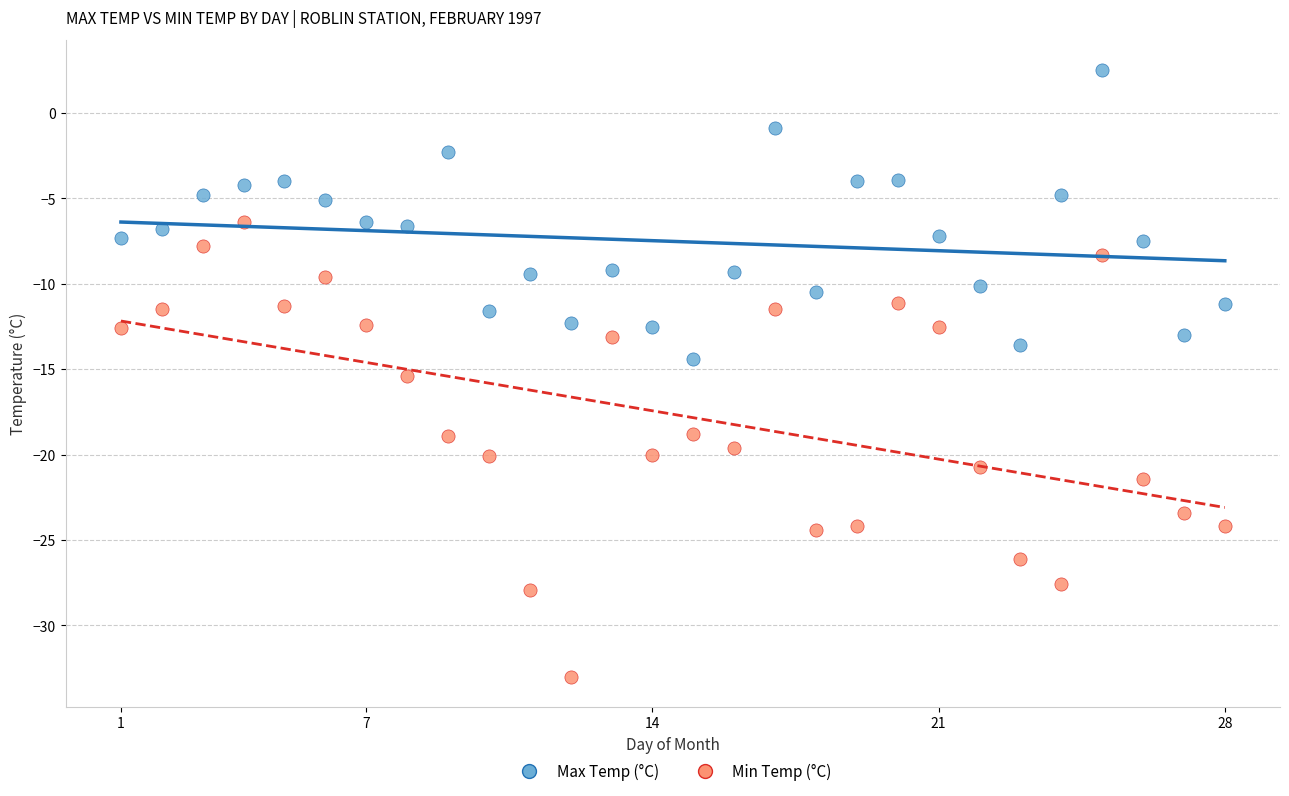

Which series contains the highest Y value?

Max Temp (°C)